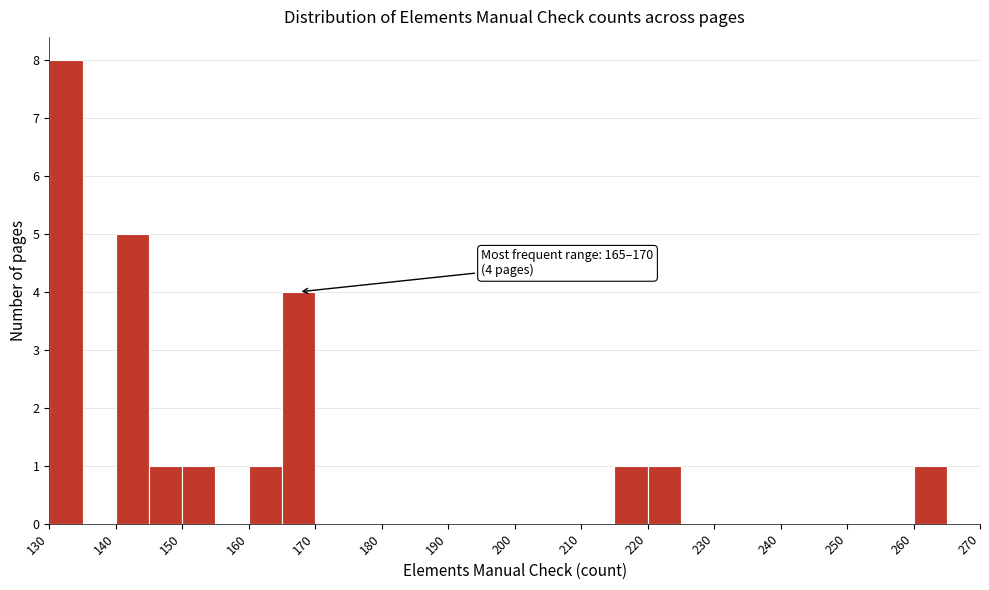

Over which range of the x-axis is the bar tallest?

130 to 135